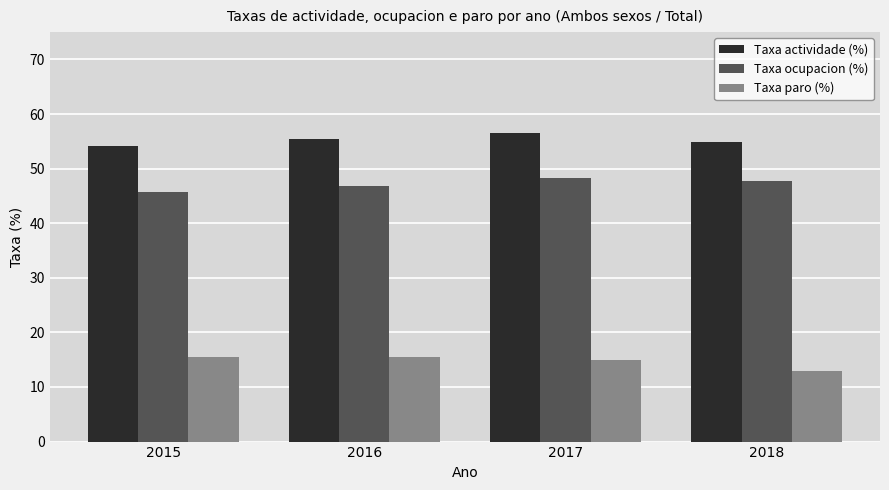

True or false: Taxa actividade (%) has a value of 12.6 at 2015.

False